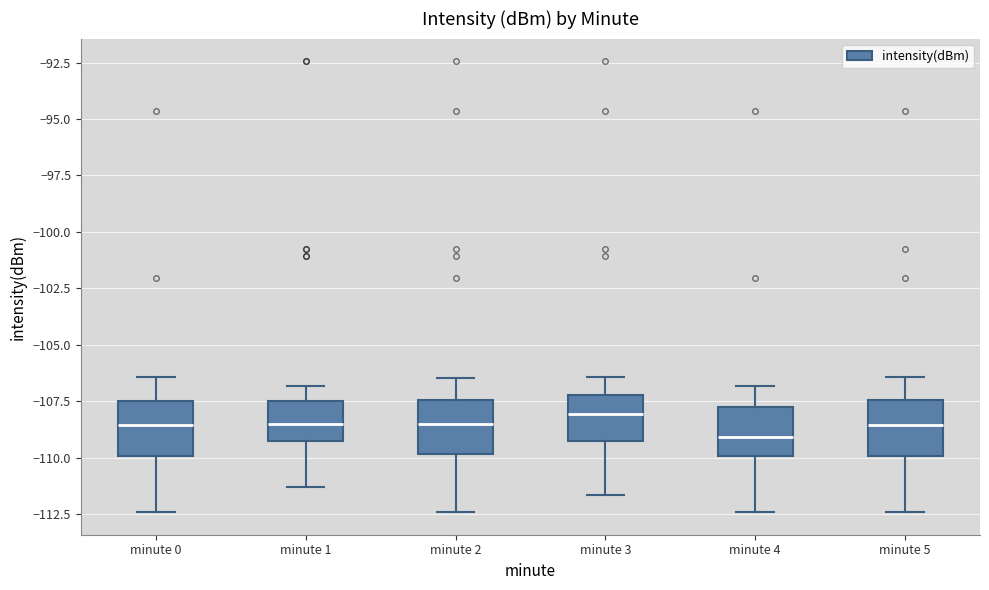

Reading left to right, transcribe this box plot: for each box, give where its median line is, the range the box spans, and where its two whiskers end, as read against the y-axis. The values are not printed on the chart, so give them approximately, as read against the axis.

minute 0: median -108.5, box -110.0 to -107.5, whiskers -112.5 to -106.5
minute 1: median -108.5, box -109.5 to -107.5, whiskers -111.5 to -107.0
minute 2: median -108.5, box -110.0 to -107.5, whiskers -112.5 to -106.5
minute 3: median -108.0, box -109.5 to -107.0, whiskers -111.5 to -106.5
minute 4: median -109.0, box -110.0 to -108.0, whiskers -112.5 to -107.0
minute 5: median -108.5, box -110.0 to -107.5, whiskers -112.5 to -106.5